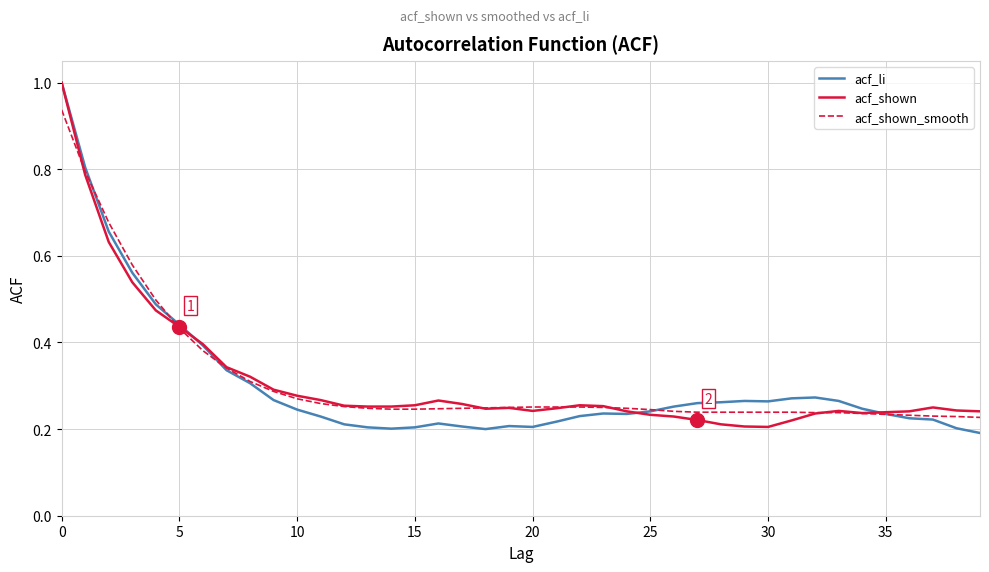

How many categories are shown in the chart?

40